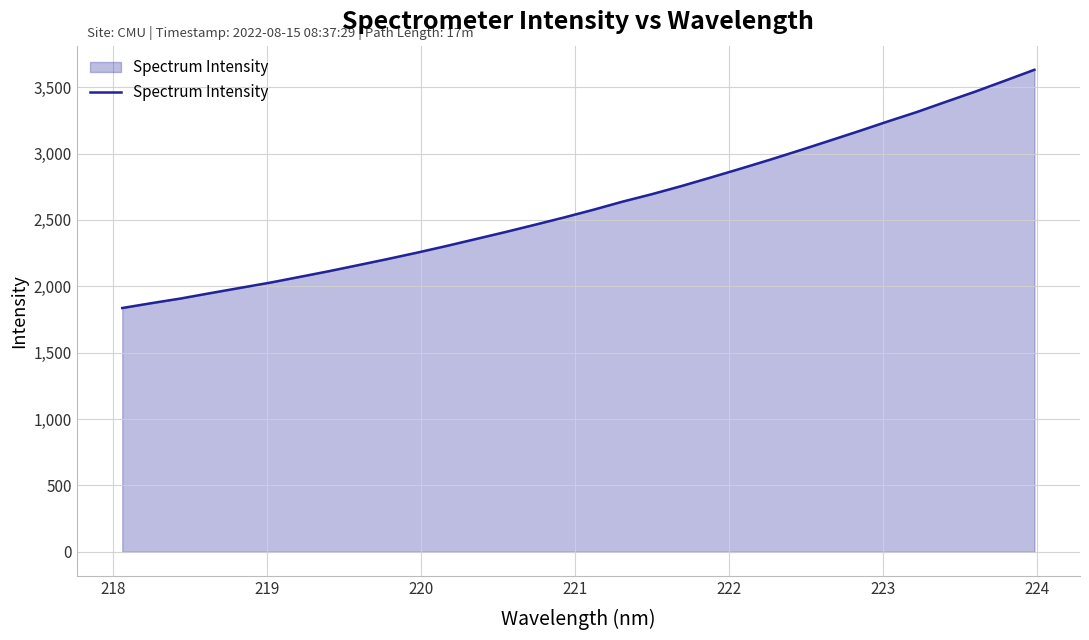

What is the smallest value displayed?

1836.2